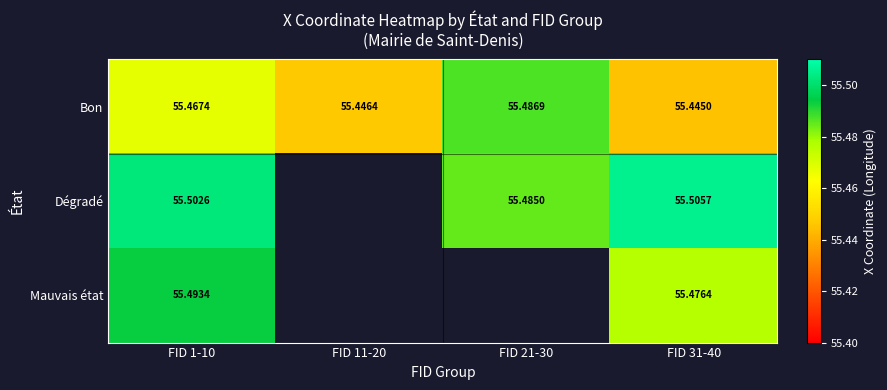

True or false: Dégradé has a value of 55.5 at FID 1-10.

True